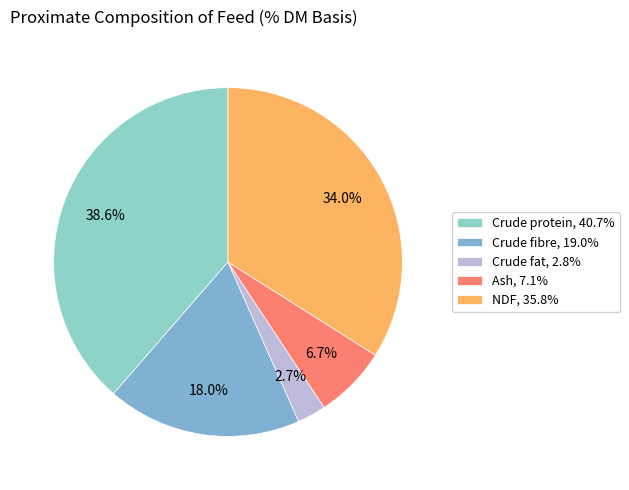

To the nearest percent, what is the average slice percentage?

20%